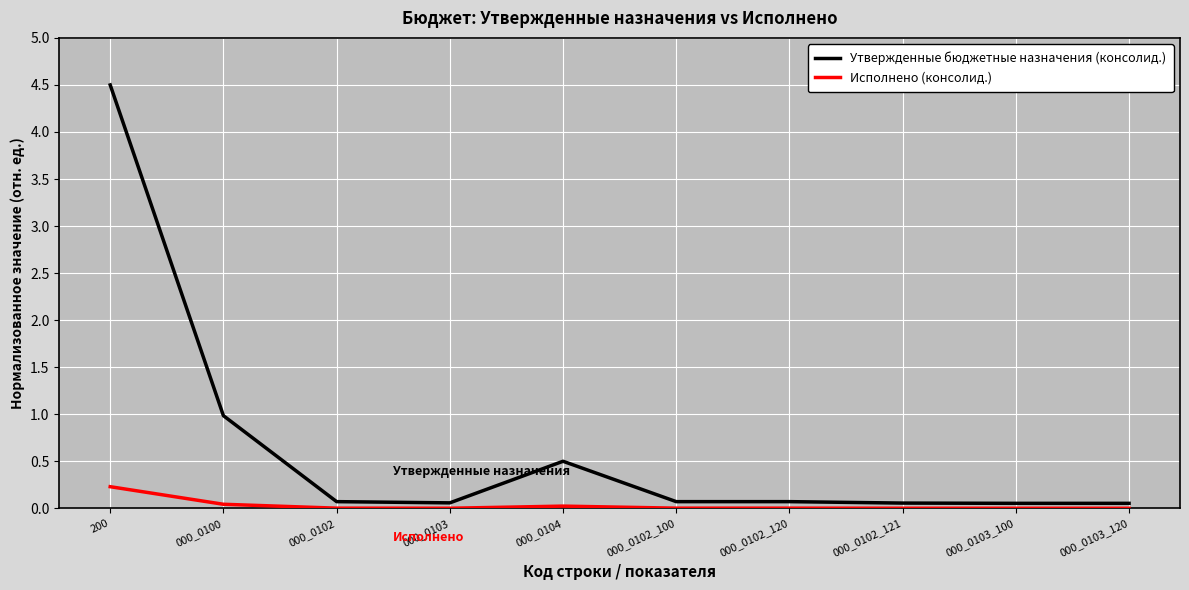

Which series has the widest spread of values?

Утвержденные бюджетные назначения (консолид.)